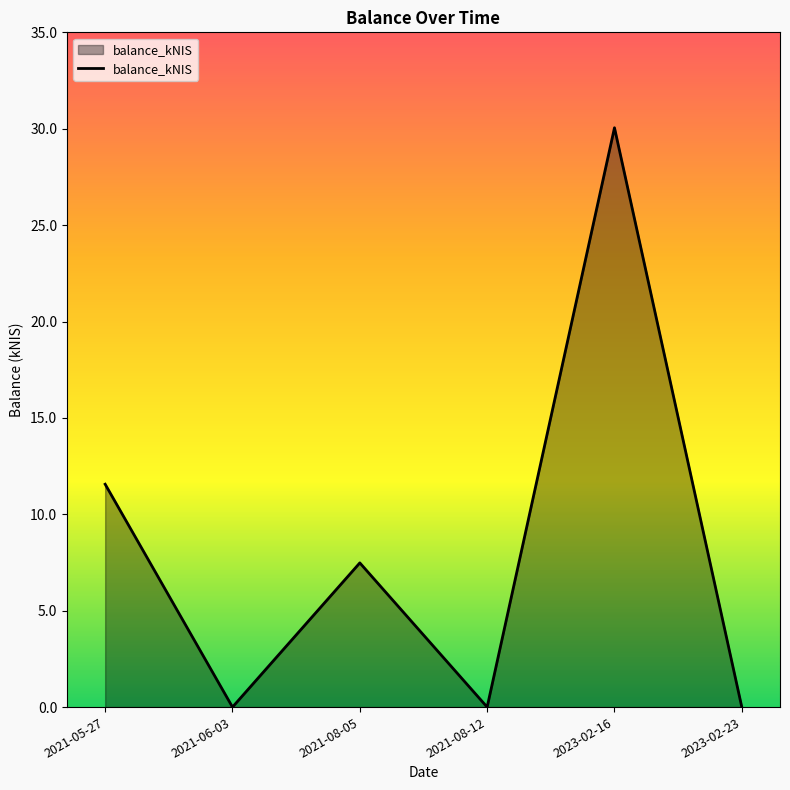

What is the maximum value shown in the chart?

30.1